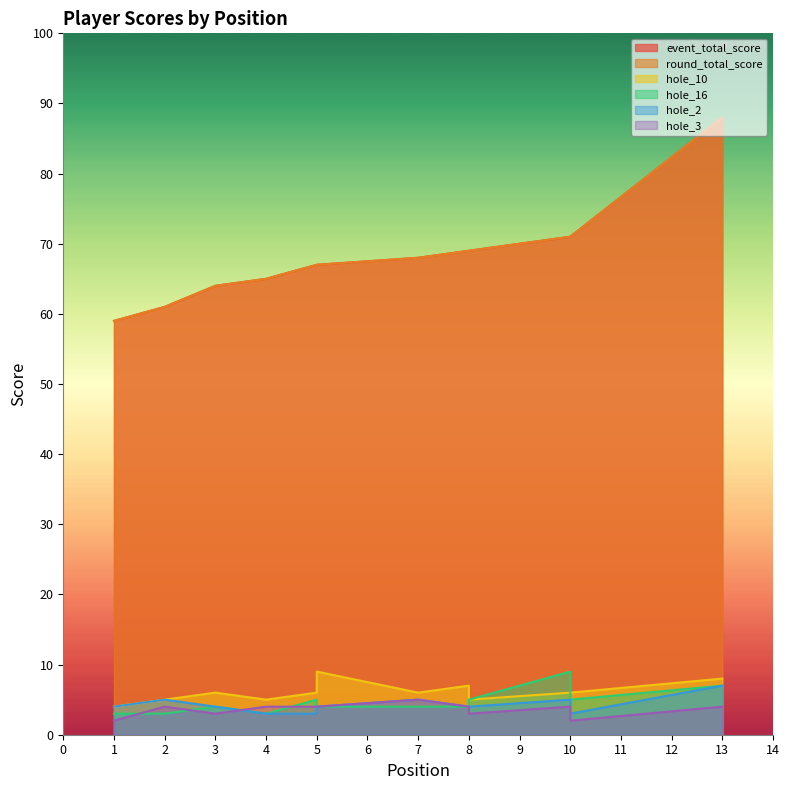

List the labels in order of round_total_score value, smallest first.

1, 2, 3, 4, 5, 5, 7, 8, 8, 10, 10, 10, 13